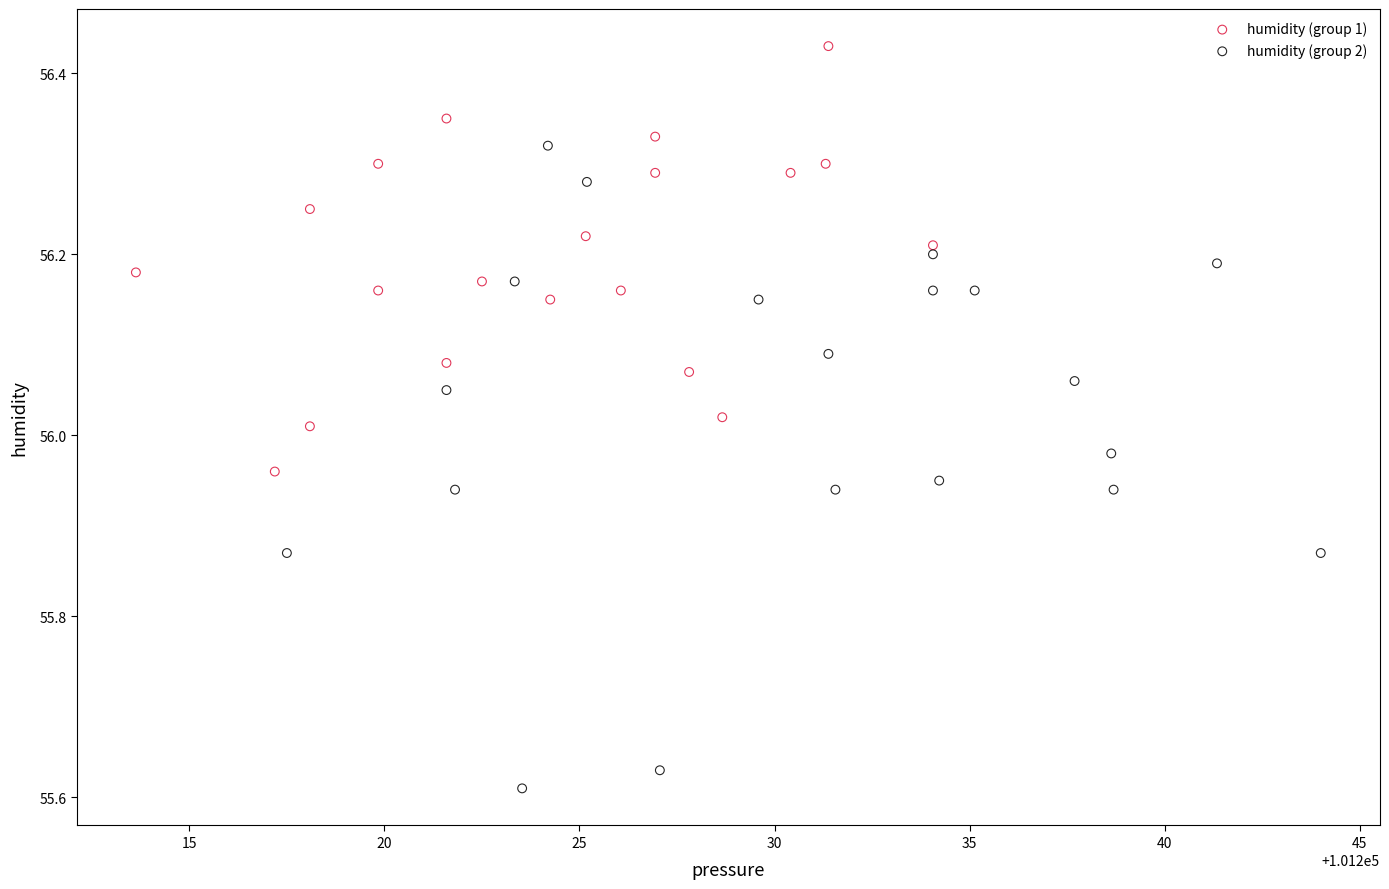

Which series reaches the minimum Y coordinate?

humidity (group 2)